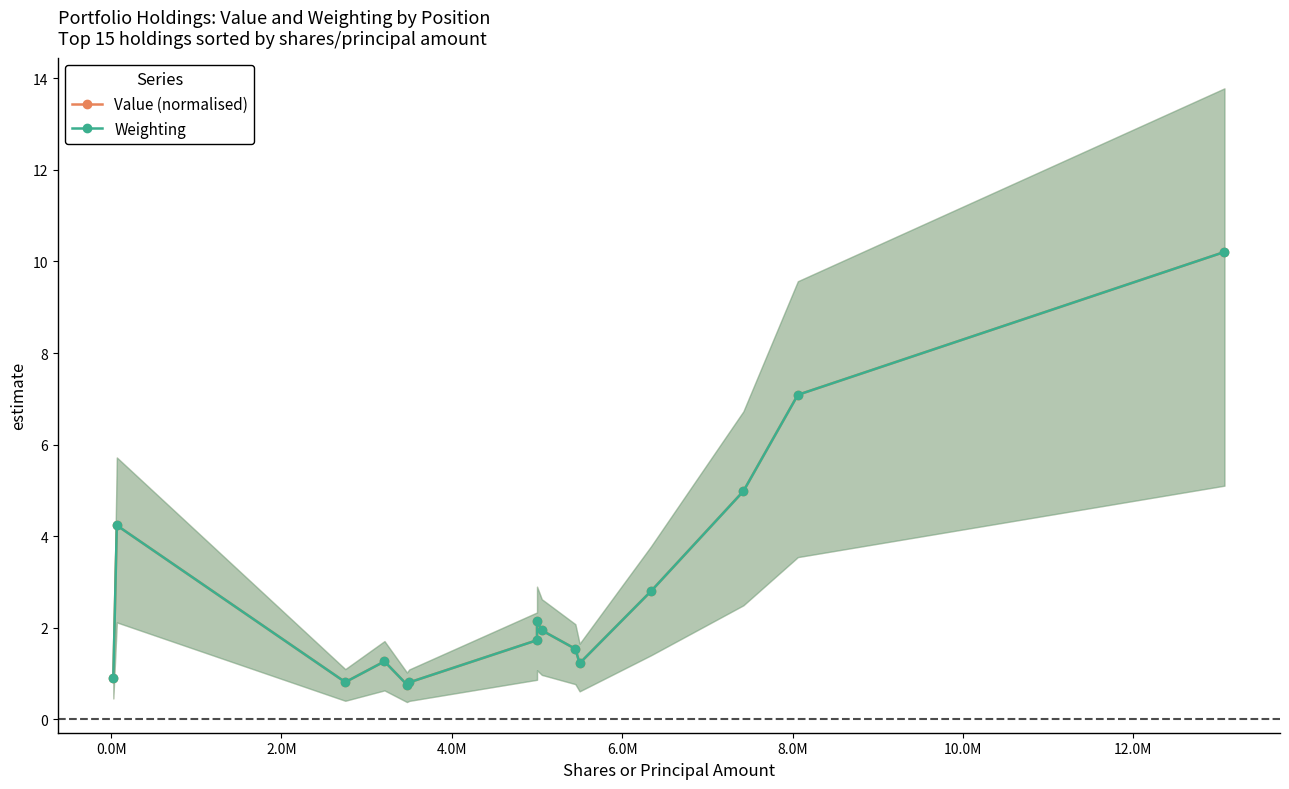

The value of Weighting at 6.0M is 1.3. True or false?

False